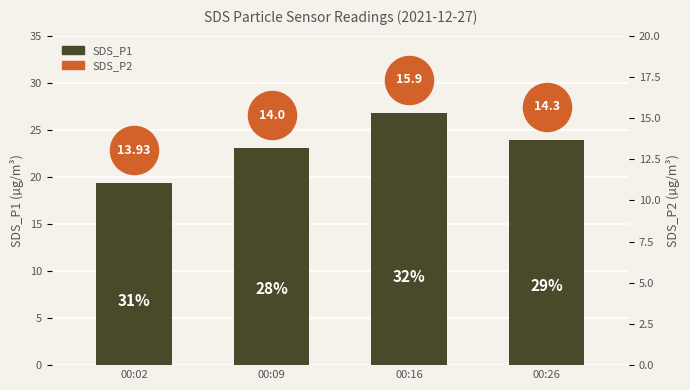

Which has a higher value, 00:09 or 00:16?

00:16